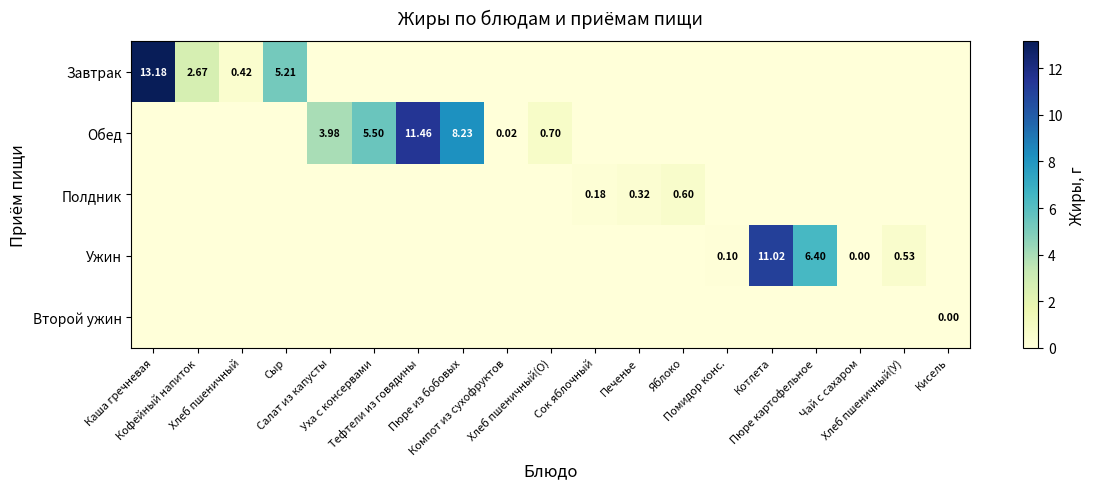

How many positive values does the Завтрак series have?

4